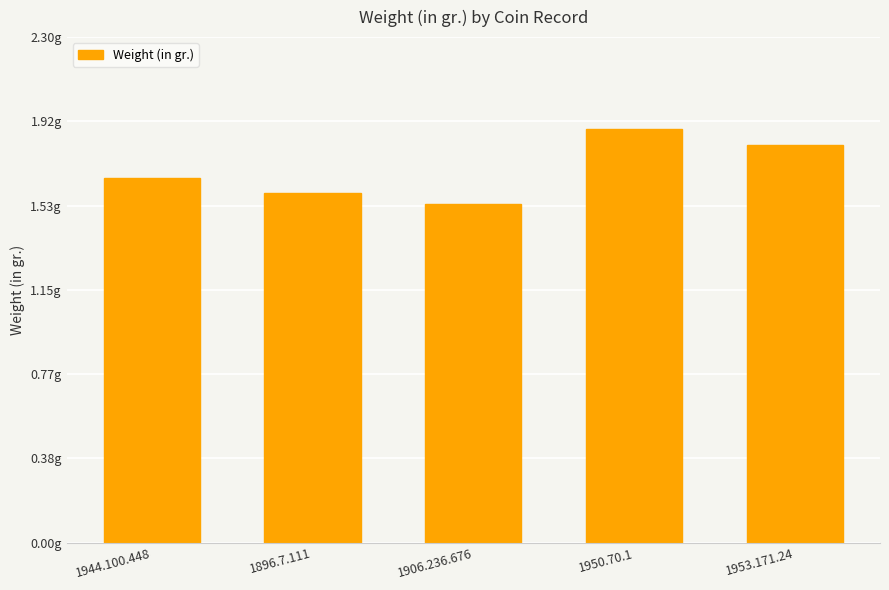

Reading left to right, transcribe all the data shown in this chart.

1944.100.448=1.7	1896.7.111=1.6	1906.236.676=1.5	1950.70.1=1.9	1953.171.24=1.8